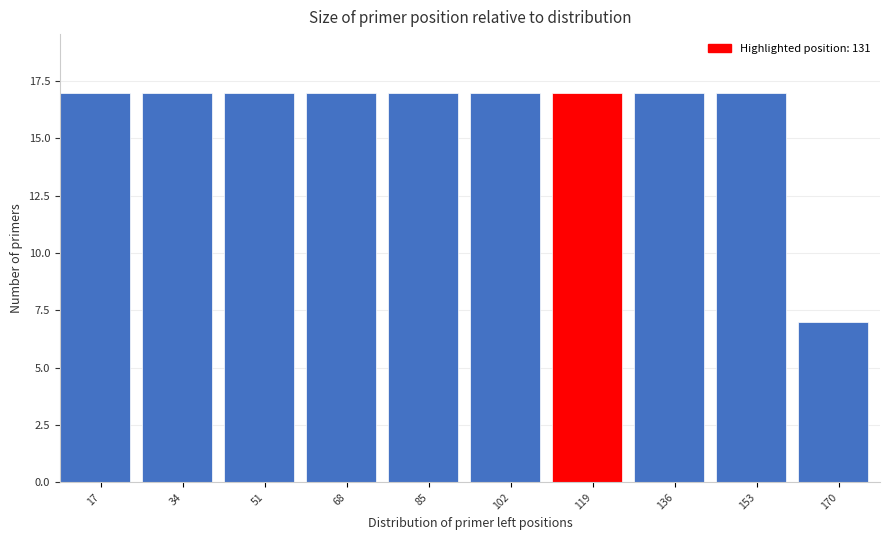

Reading left to right, list all the values displayed in this chart.

17=17	34=17	51=17	68=17	85=17	102=17	119=17	136=17	153=17	170=7